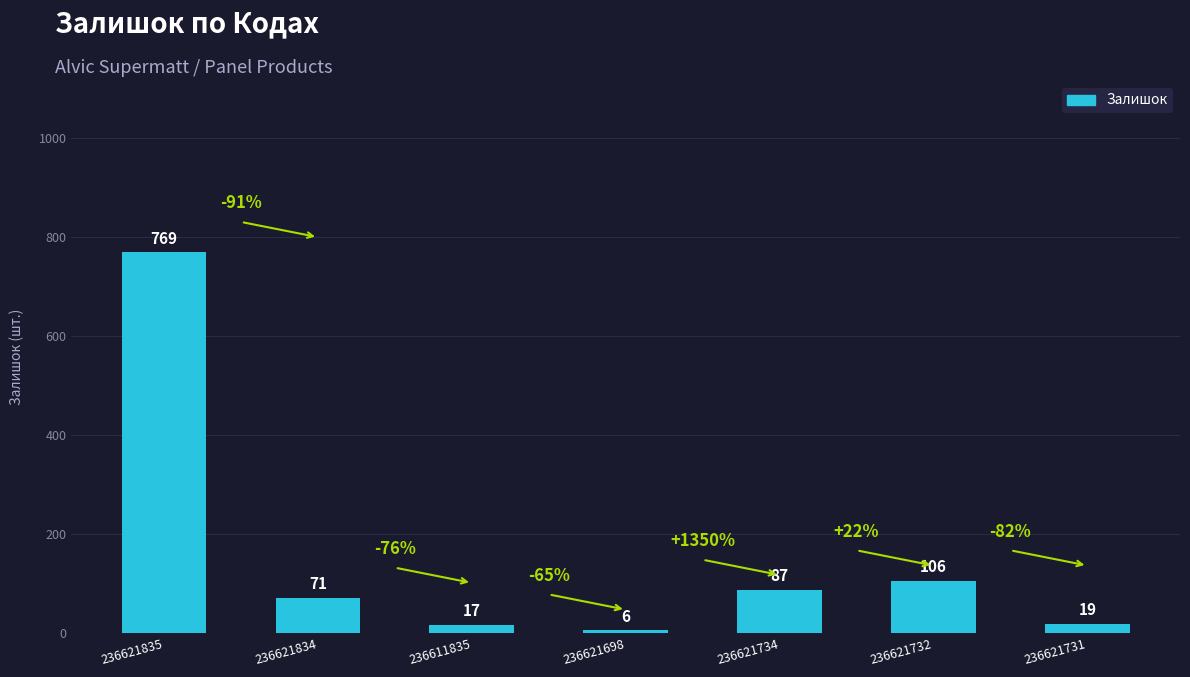

At which category does the chart reach its peak across all series?

236621835